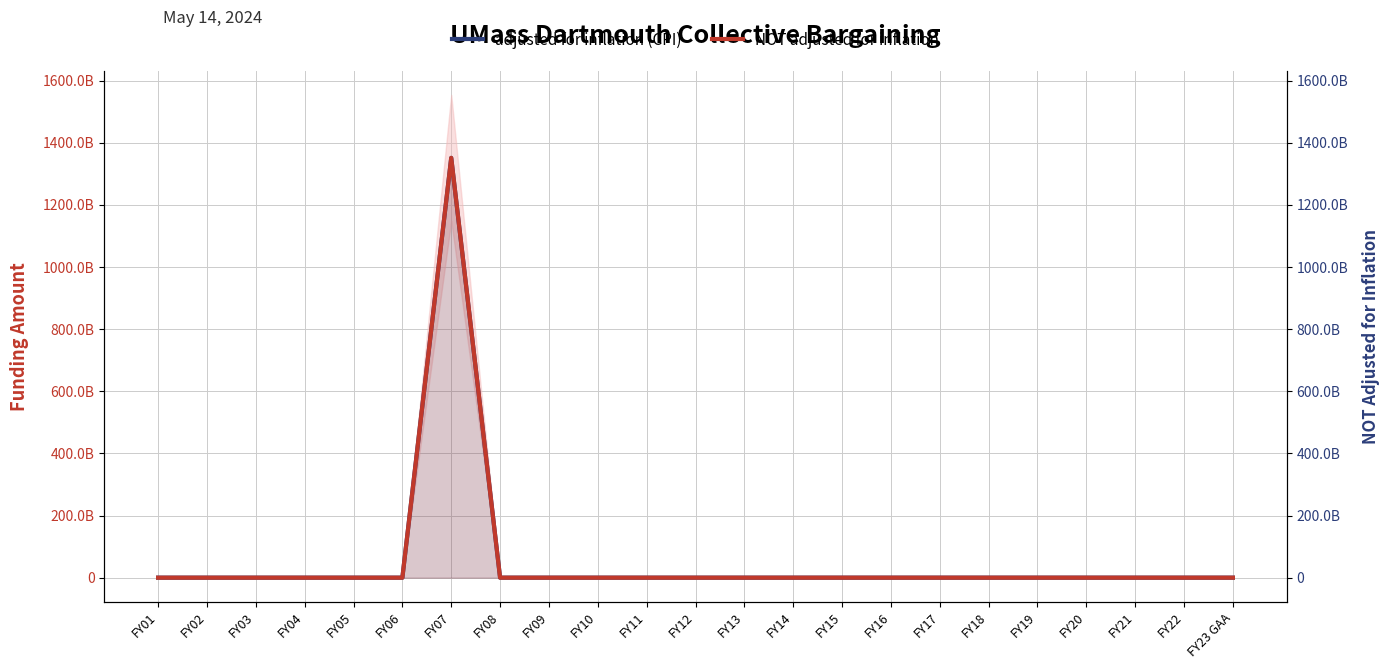

Which label corresponds to the largest value in the chart?

FY07